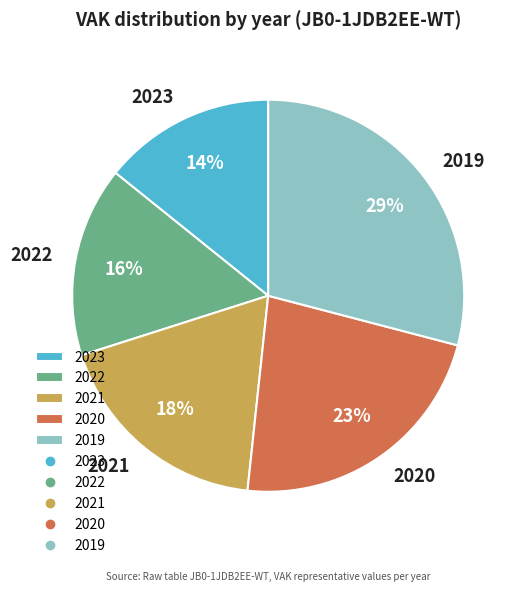

Count the number of slices in the pie.

5